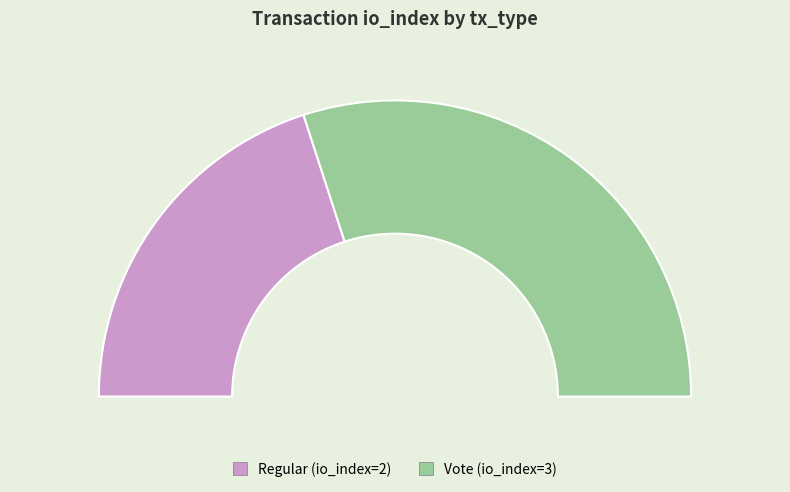

What is the change in value from Regular to Vote?

+1